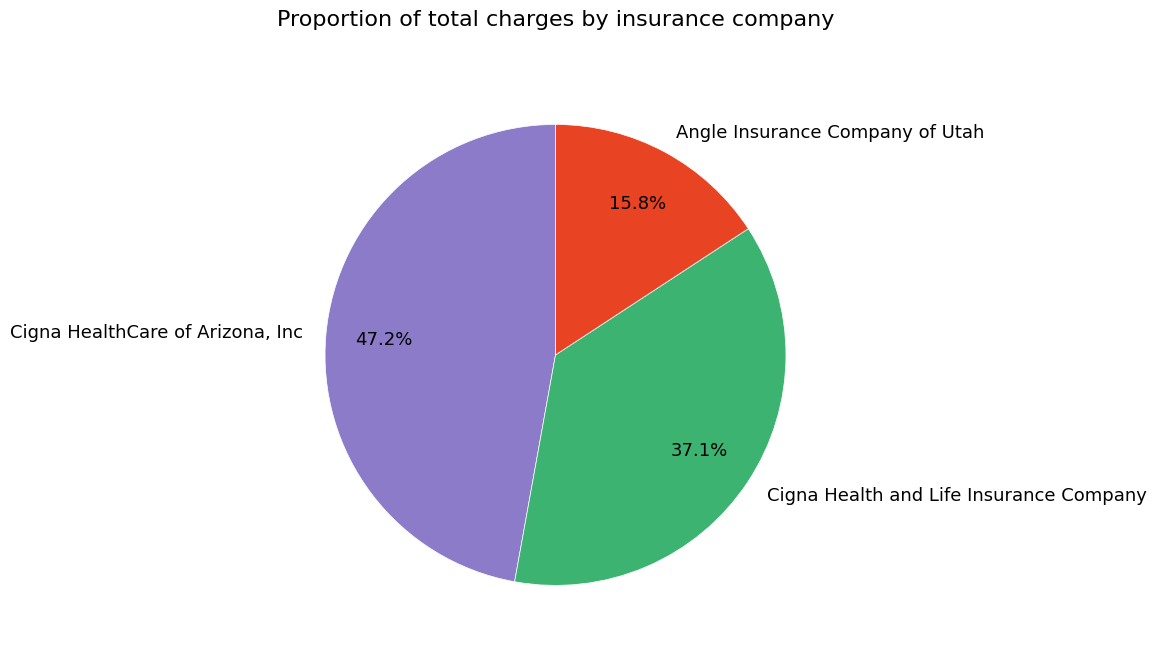

What percentage is NOT represented by Cigna Health and Life Insurance Company?

62.9%